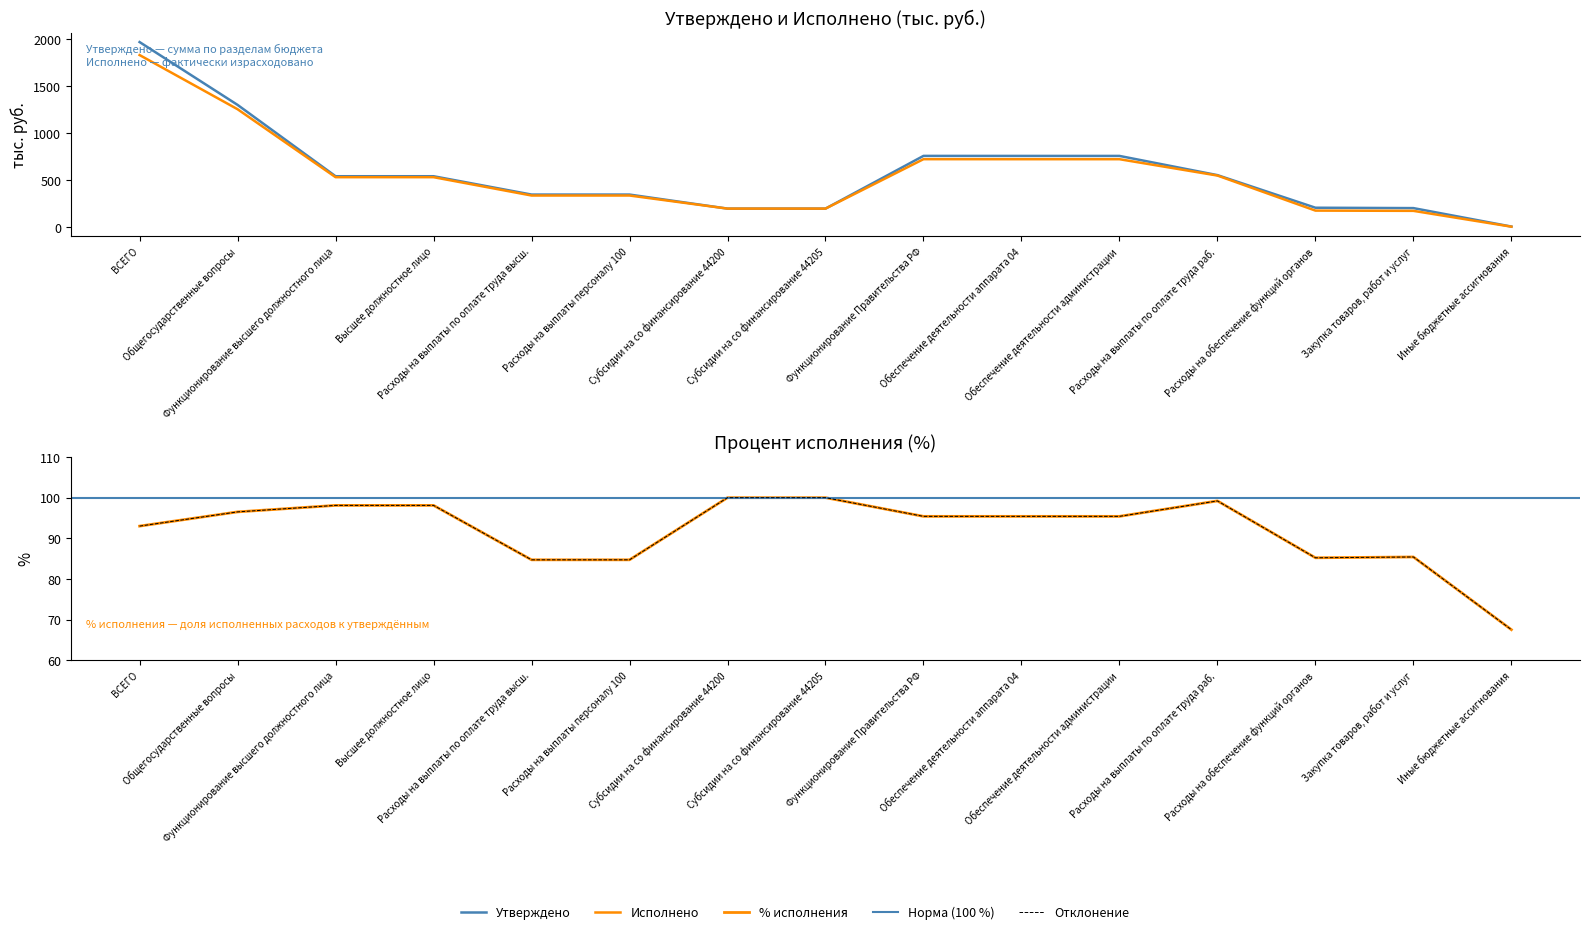

Reading left to right, extract all data points from this chart.

Утверждено: 1967.3	1298.7	539.6	539.6	344.5	344.5	195.1	195.1	756.1	755.8	755.8	551.3	204.5	200.5	4.0
Исполнено: 1829.1	1252.6	529.5	529.5	334.4	334.4	195.1	195.1	721.1	720.8	720.8	546.9	173.9	171.2	2.7
Процент исполнения: 93.0	96.5	98.1	98.1	84.7	84.7	100.0	100.0	95.4	95.4	95.4	99.2	85.2	85.4	67.5